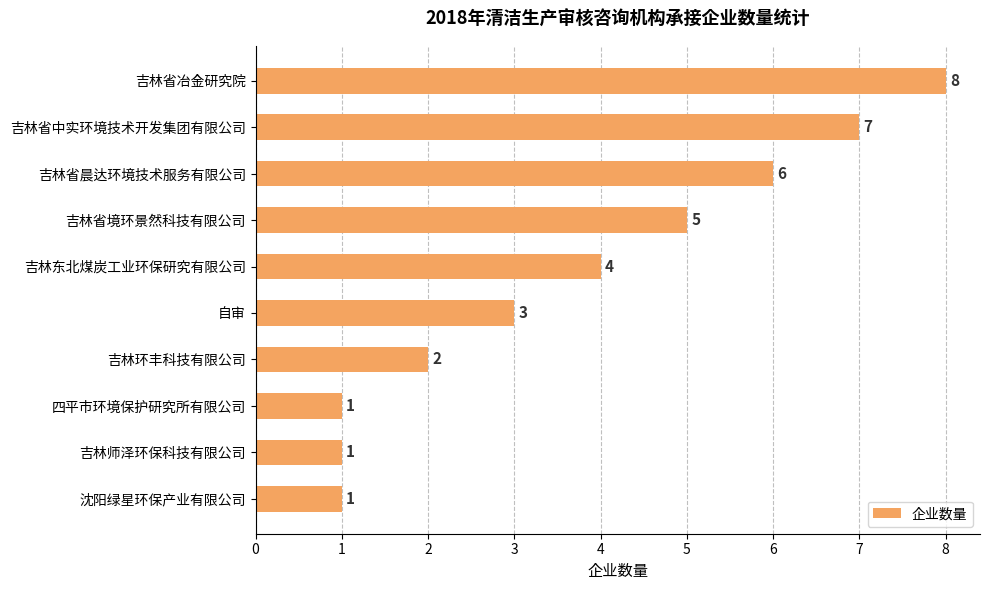

What is the greatest value displayed?

8